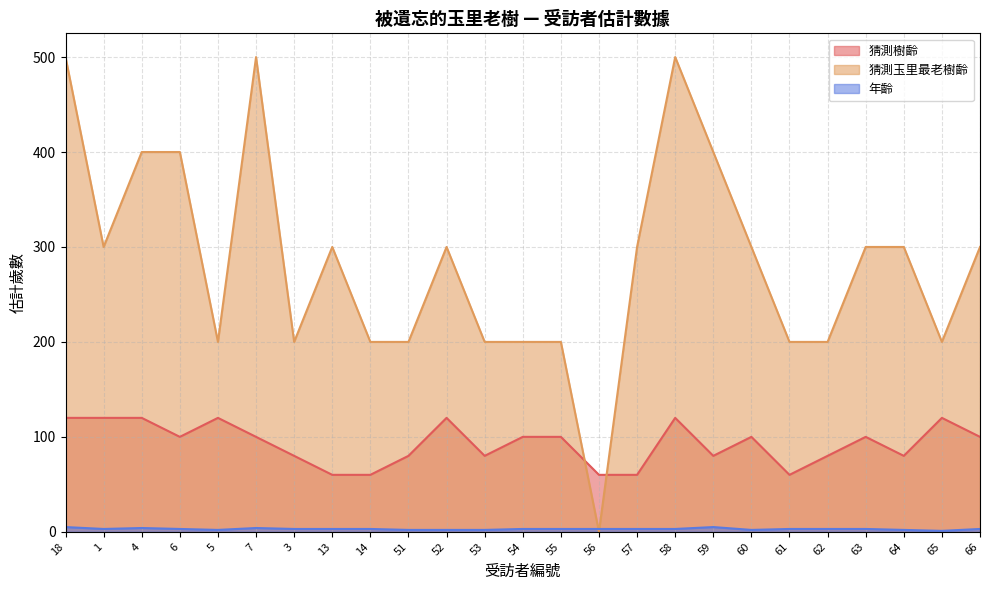

Reading left to right, extract all data points from this chart.

猜測樹齡: 120	120	120	100	120	100	80	60	60	80	120	80	100	100	60	60	120	80	100	60	80	100	80	120	100
猜測玉里最老樹齡: 500	300	400	400	200	500	200	300	200	200	300	200	200	200	0	300	500	400	300	200	200	300	300	200	300
年齡: 5	3	4	3	2	4	3	3	3	2	2	2	3	3	3	3	3	5	2	3	3	3	2	1	3